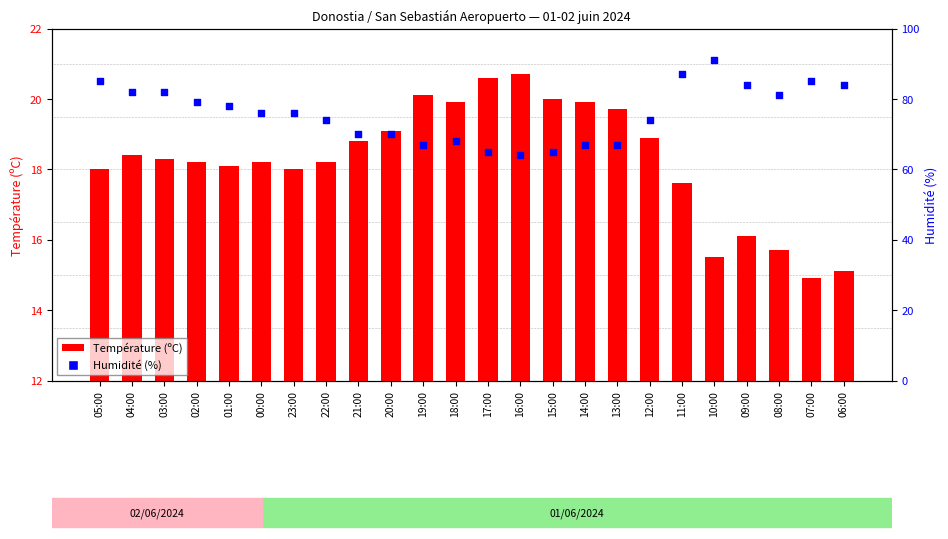

Which series contains the highest Y value?

Humidité (%)